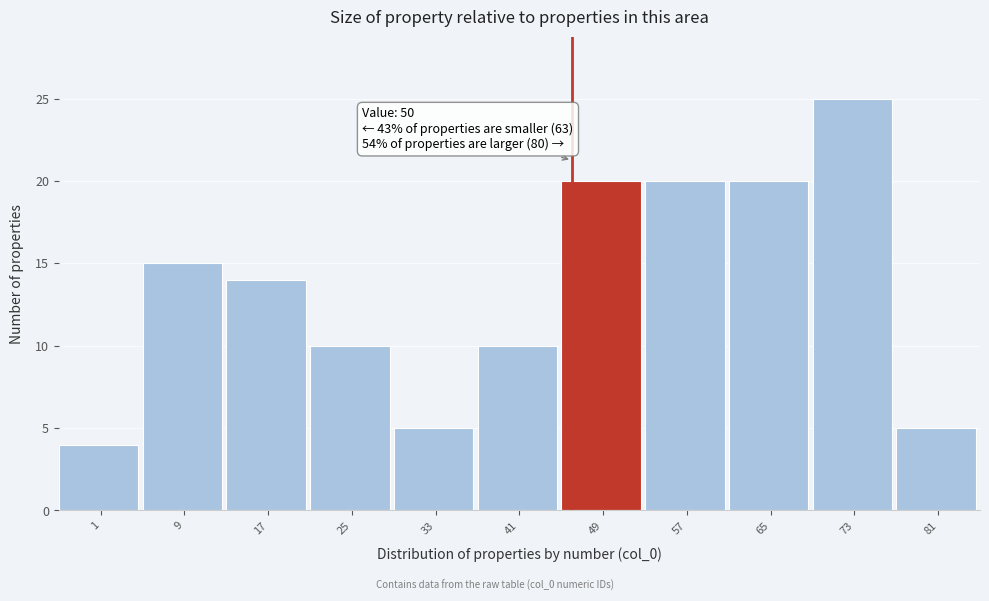

Reading left to right, list all the values displayed in this chart.

1=4	9=15	17=14	25=10	33=5	41=10	49=20	57=20	65=20	73=25	81=5